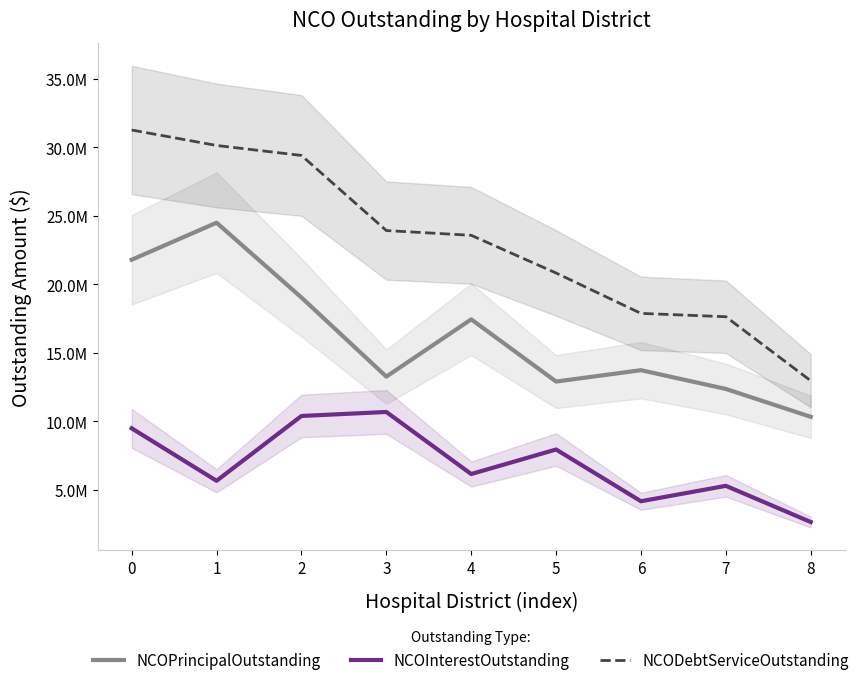

What is the minimum value for NCODebtServiceOutstanding?

12952875.0